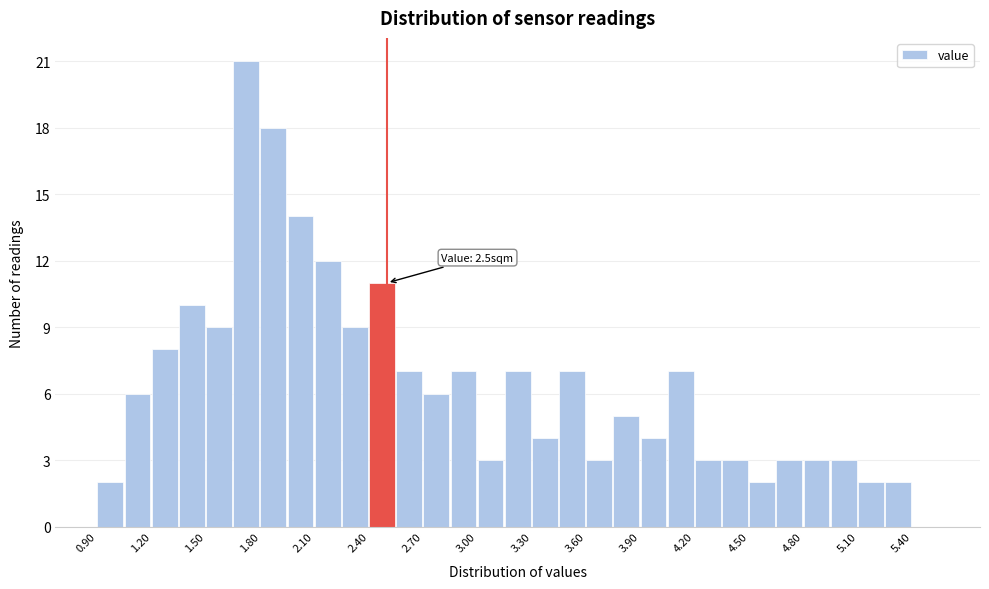

Read against the x-axis, roughly where is the centre of the tallest bar?

1.70